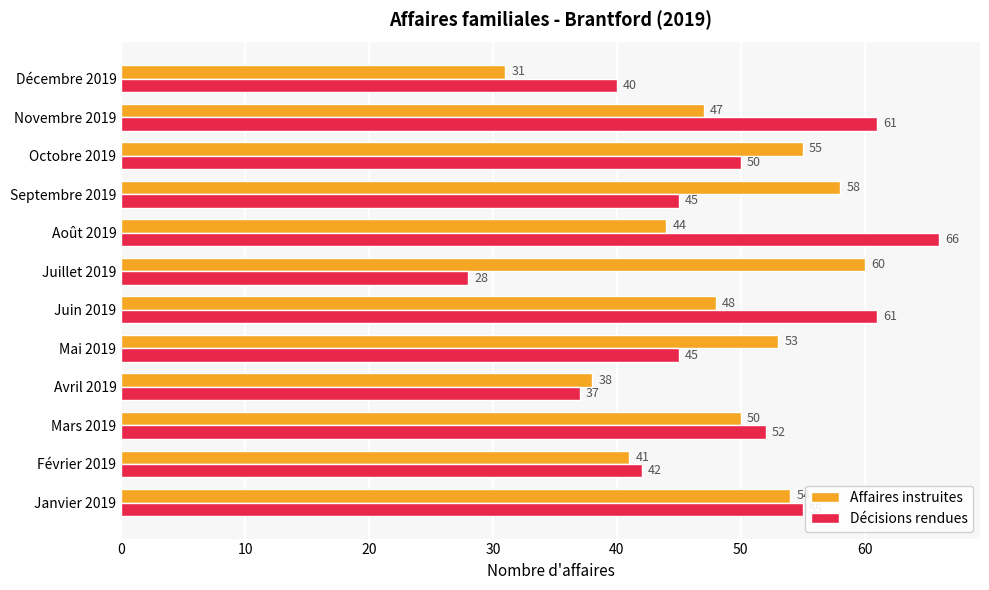

Is it true that Affaires instruites equals 38 at Avril 2019?

True